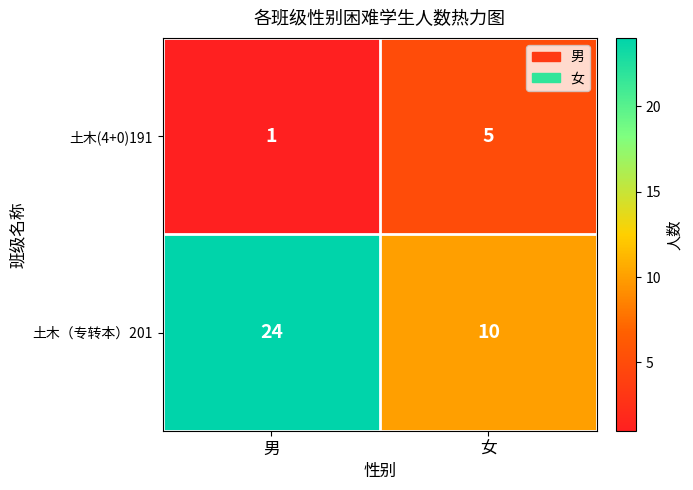

Which category has the lowest value across all series?

男